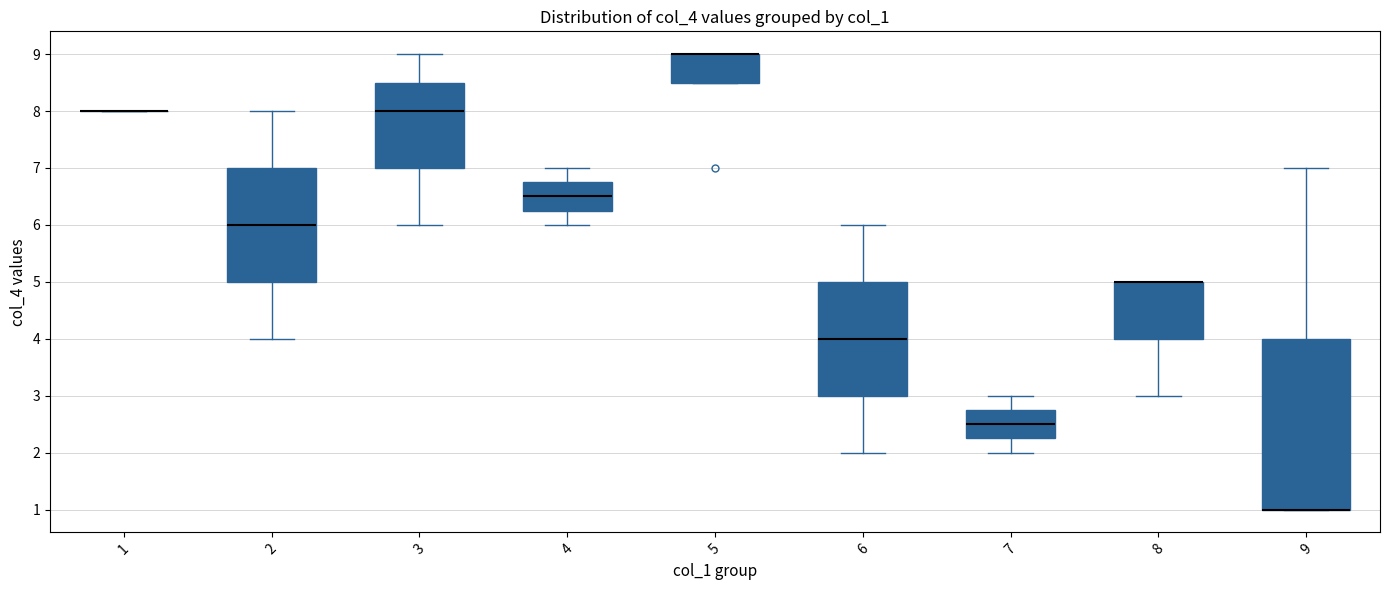

Reading left to right, transcribe this box plot: for each box, give where its median line is, the range the box spans, and where its two whiskers end, as read against the y-axis. The values are not printed on the chart, so give them approximately, as read against the axis.

1: box collapsed to a line at 8.0, whiskers 8.0 to 8.0
2: median 6.0, box 5.0 to 7.0, whiskers 4.0 to 8.0
3: median 8.0, box 7.0 to 8.5, whiskers 6.0 to 9.0
4: median 6.5, box 6.3 to 6.8, whiskers 6.0 to 7.0
5: median 9.0 (drawn on the box's upper edge), box 8.5 to 9.0, whiskers 8.5 to 9.0
6: median 4.0, box 3.0 to 5.0, whiskers 2.0 to 6.0
7: median 2.5, box 2.3 to 2.8, whiskers 2.0 to 3.0
8: median 5.0 (drawn on the box's upper edge), box 4.0 to 5.0, whiskers 3.0 to 5.0
9: median 1.0 (drawn on the box's lower edge), box 1.0 to 4.0, whiskers 1.0 to 7.0